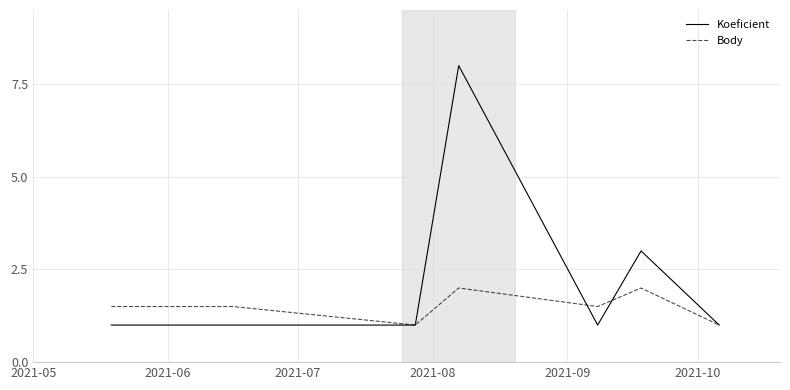

Reading left to right, list all the values displayed in this chart.

Koeficient: 1.0	1.0	1.0	1.0	8.0	1.0	3.0	1.0
Body: 1.5	1.5	1.5	1.0	2.0	1.5	2.0	1.0